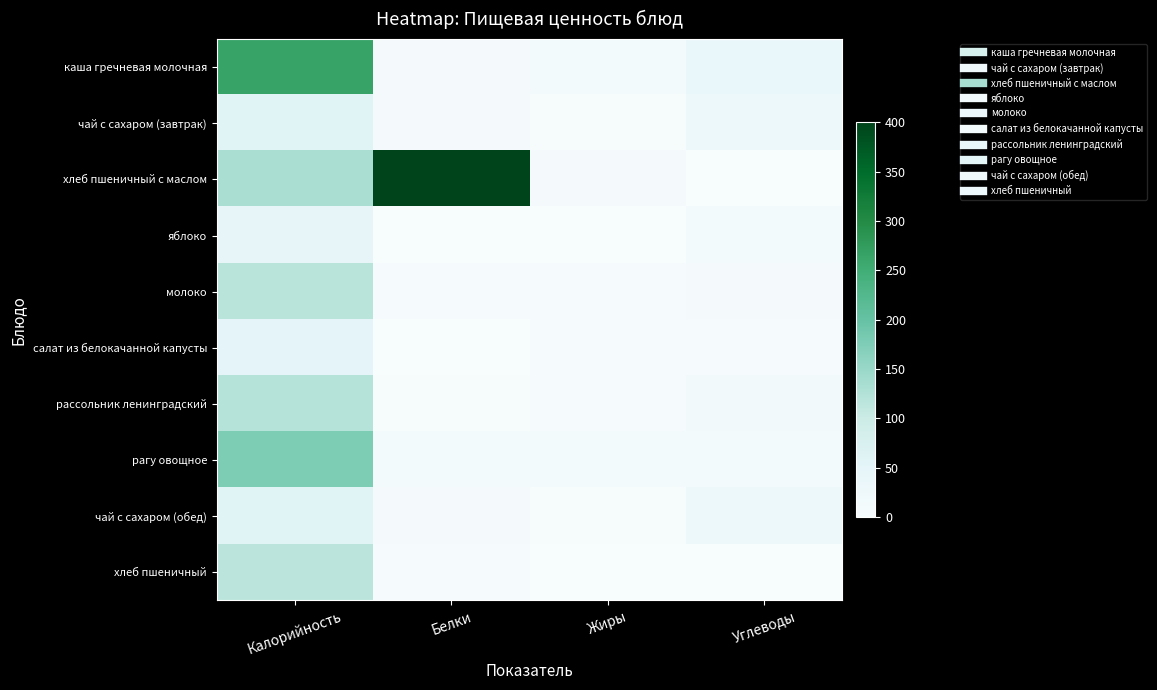

Reading left to right, extract all data points from this chart.

каша гречневая молочная: Калорийность=265.5	Белки=9.1	Жиры=13.0	Углеводы=35.2
чай с сахаром (завтрак): Калорийность=58.0	Белки=8.9	Жиры=3.1	Углеводы=26.0
хлеб пшеничный с маслом: Калорийность=133.2	Белки=400.0	Жиры=8.7	Углеводы=0.4
яблоко: Калорийность=44.0	Белки=0.4	Жиры=0.0	Углеводы=9.8
молоко: Калорийность=120.0	Белки=6.0	Жиры=6.0	Углеводы=9.0
салат из белокачанной капусты: Калорийность=53.0	Белки=0.7	Жиры=4.1	Углеводы=4.2
рассольник ленинградский: Калорийность=120.8	Белки=2.1	Жиры=5.1	Углеводы=16.6
рагу овощное: Калорийность=177.6	Белки=9.4	Жиры=11.4	Углеводы=9.7
чай с сахаром (обед): Калорийность=58.0	Белки=9.0	Жиры=3.0	Углеводы=26.0
хлеб пшеничный: Калорийность=117.0	Белки=5.0	Жиры=0.8	Углеводы=0.8